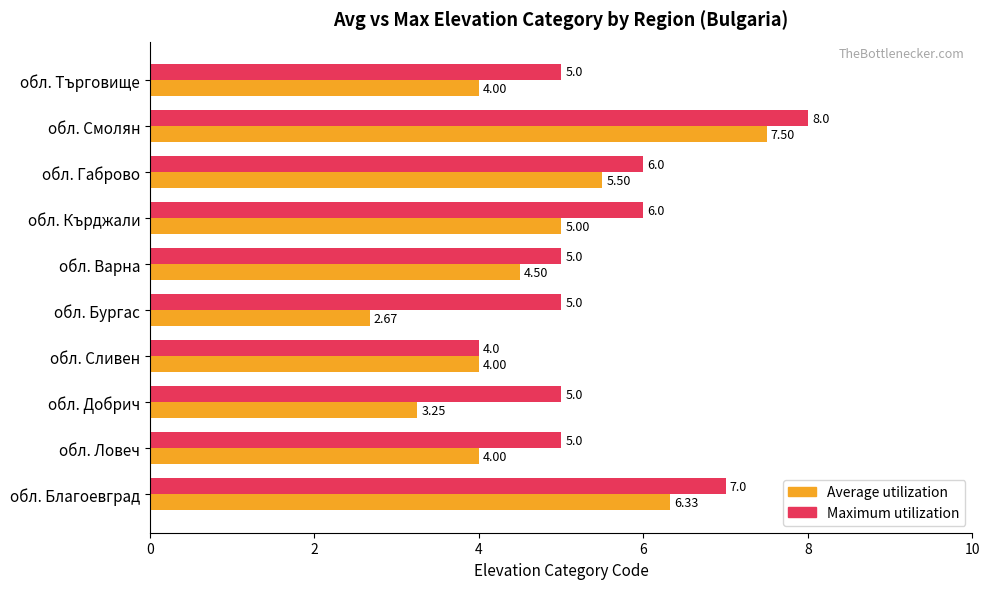

What is the sum of all Average utilization values?

46.8